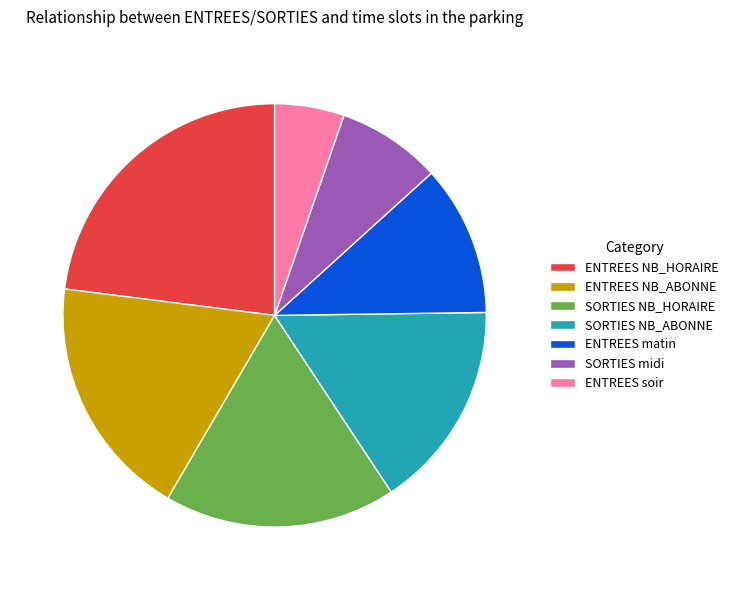

True or false: SORTIES NB_ABONNE accounts for 5% of the total.

False